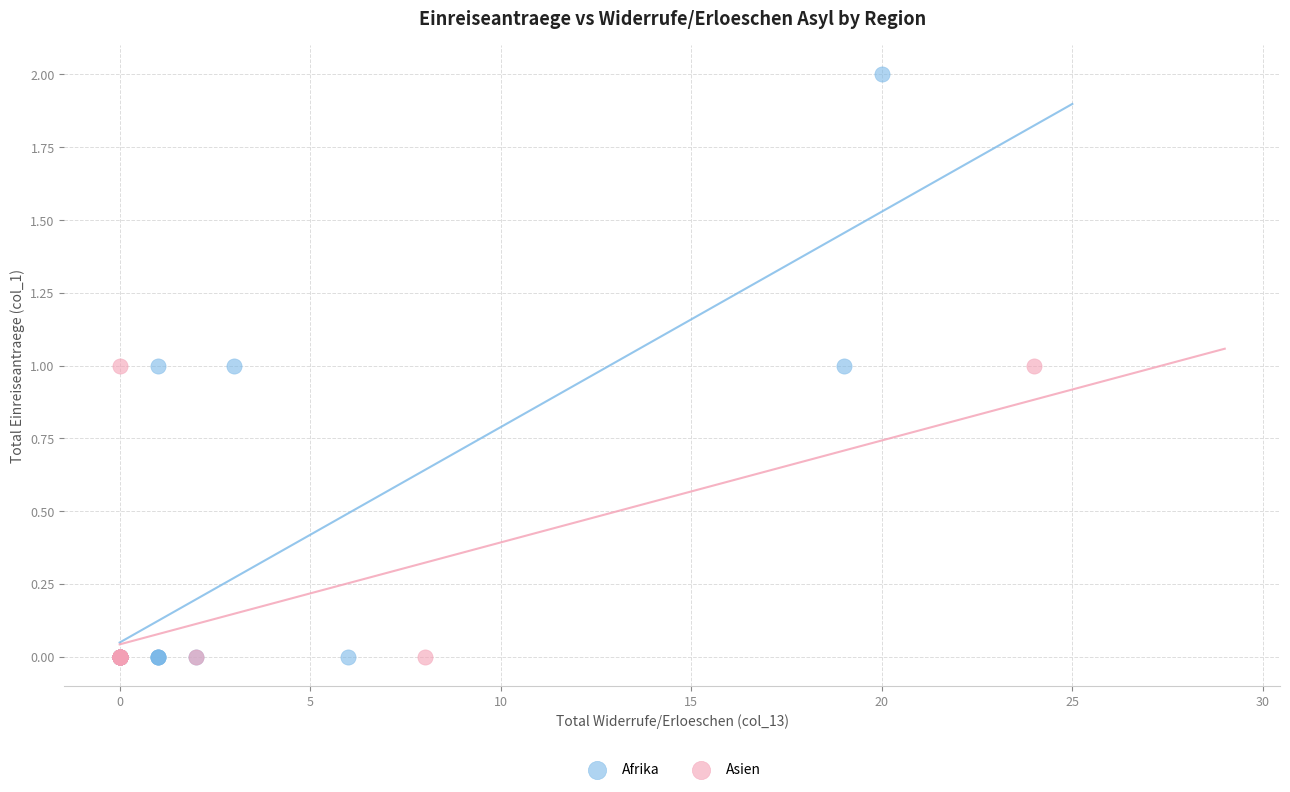

Which series contains the highest Y value?

Afrika